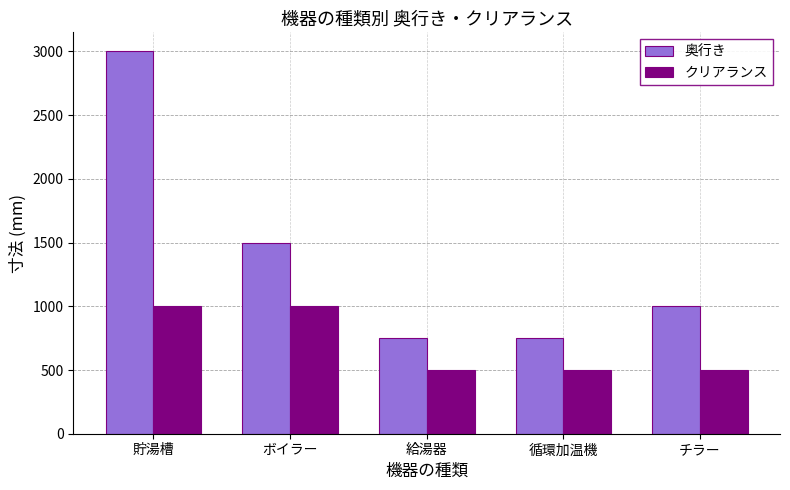

What is the total value across all series at 循環加温機?

1250